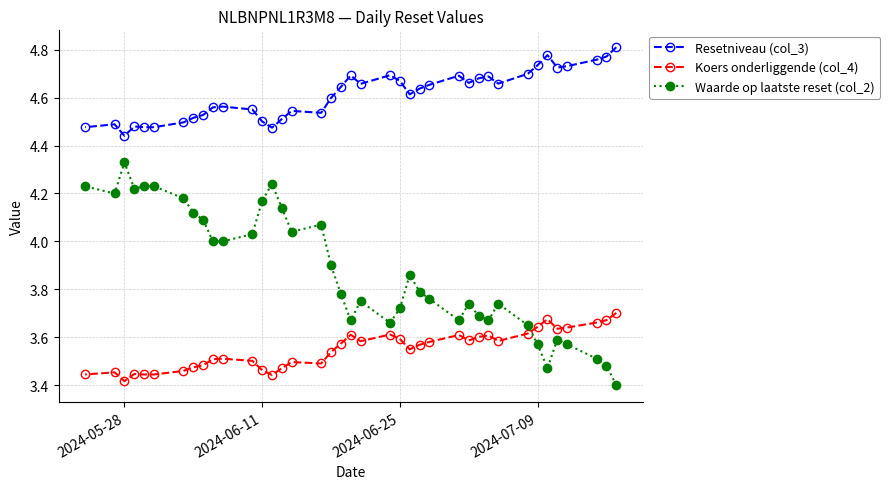

Which series has the largest range (max minus min)?

Waarde op laatste reset (col_2)